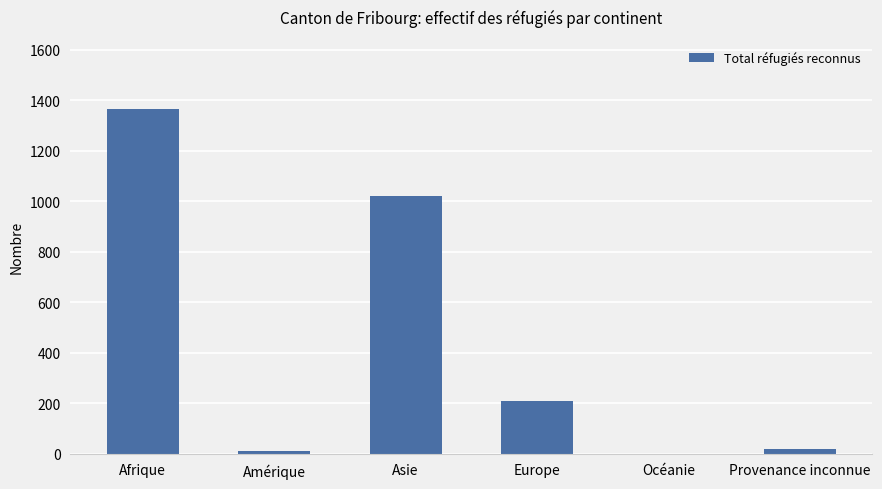

What is the maximum value shown in the chart?

1366